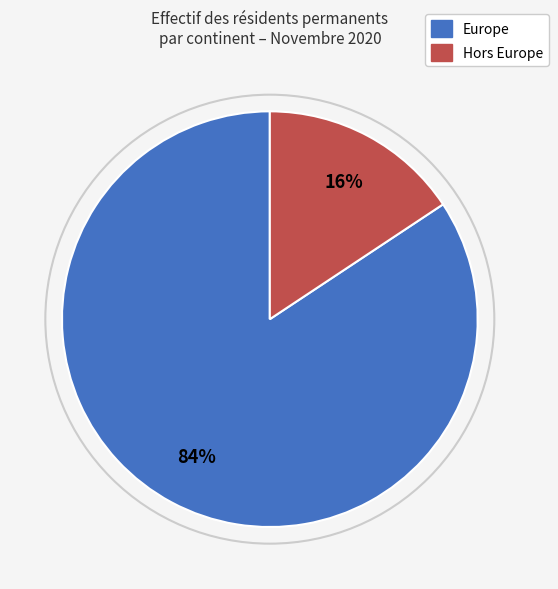

To the nearest percent, what is the average slice percentage?

50%